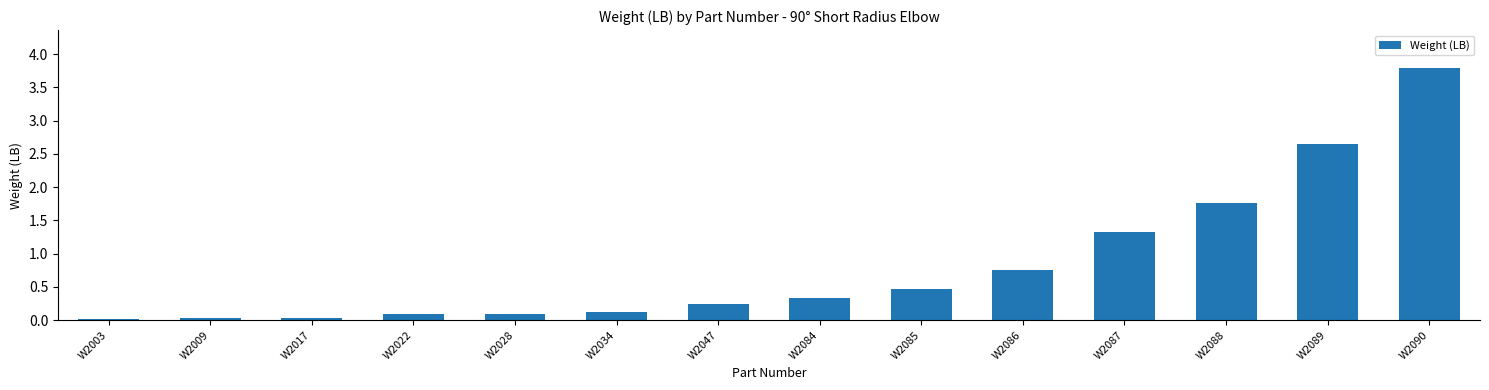

Are the bars horizontal?

No